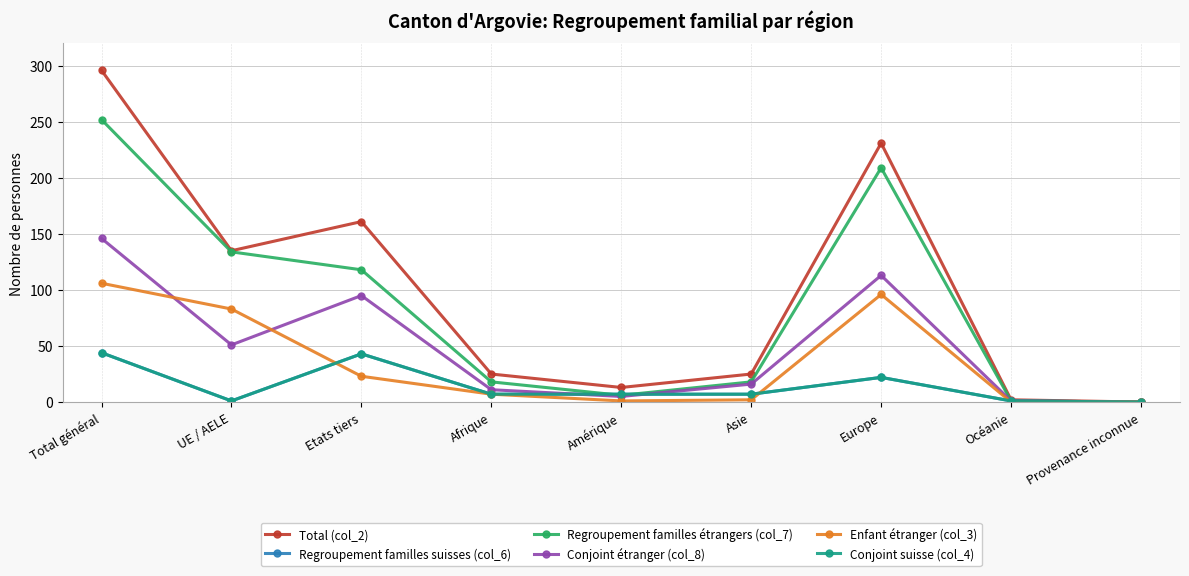

What is the total value across all series at Amérique?

39